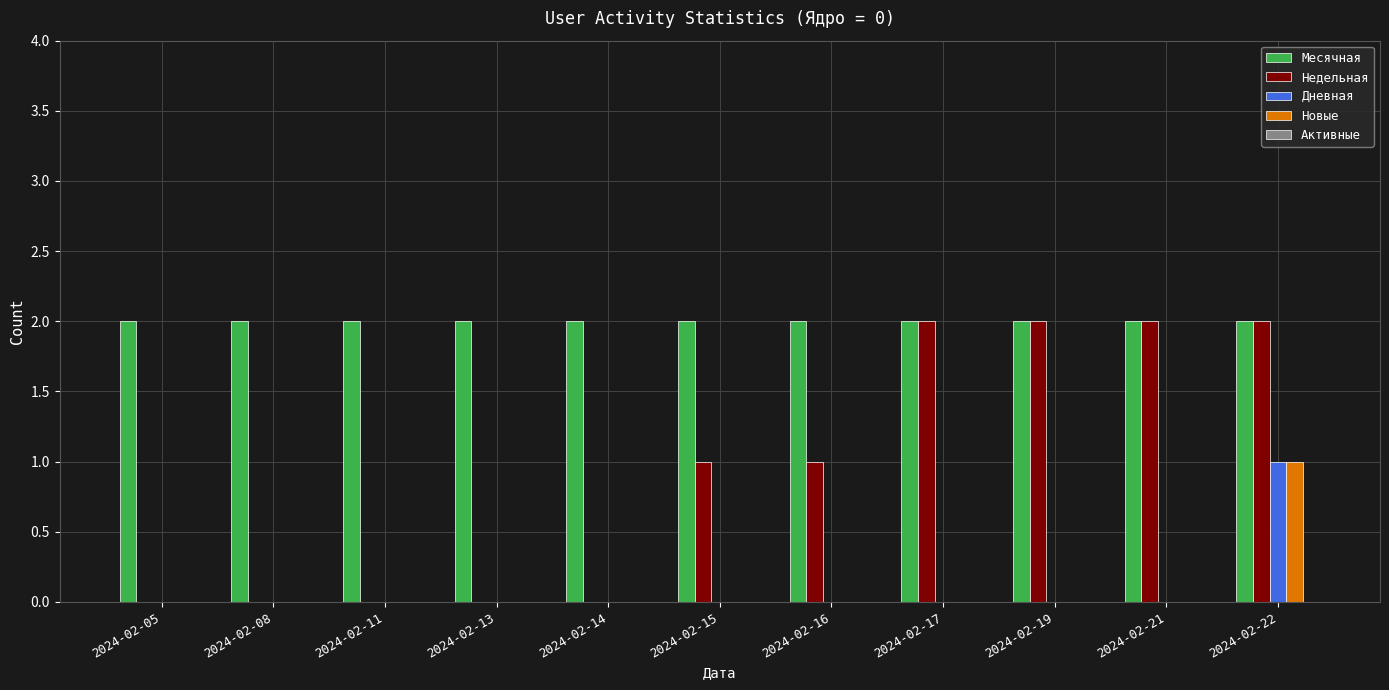

Is it true that Месячная equals 2 at 2024-02-21?

True